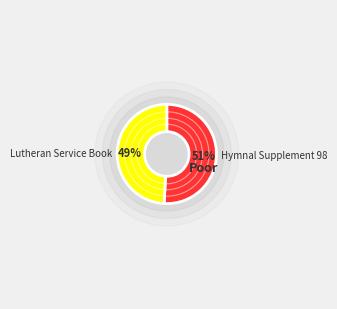

What percentage is the Lutheran Service Book slice, to the nearest percent?

49%